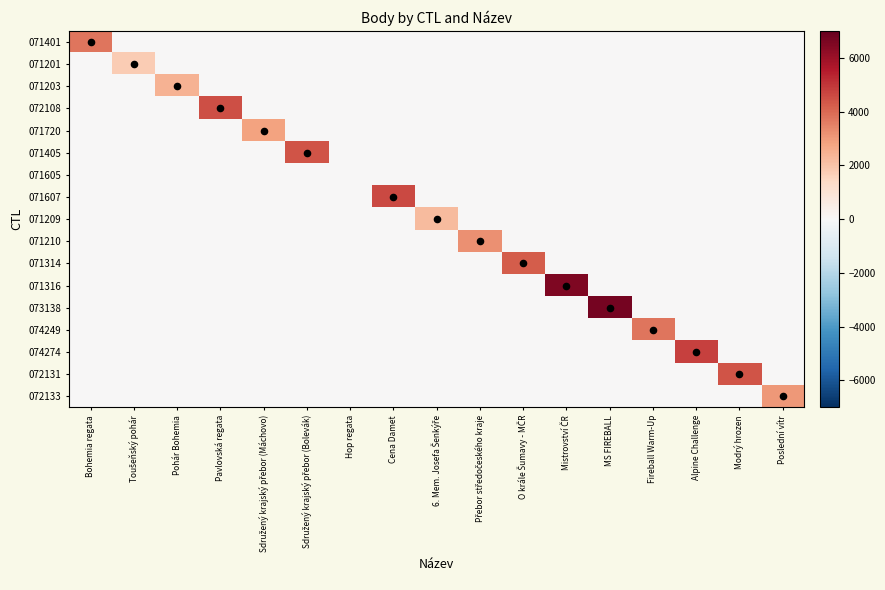

Reading left to right, transcribe all the data shown in this chart.

071401: Bohemia regata=3741	Toušeňský pohár=0	Pohár Bohemia=0	Pavlovská regata=0	Sdružený krajský přebor (Máchovo)=0	Sdružený krajský přebor (Bolevák)=0	Hop regata=0	Cena Damet=0	6. Mem. Josefa Šenkýře=0	Přebor středočeského kraje=0	O krále Šumavy - MČR=0	Mistrovství ČR=0	MS FIREBALL=0	Fireball Warm-Up=0	Alpine Challenge=0	Modrý hrozen=0	Poslední vítr=0
071201: Bohemia regata=0	Toušeňský pohár=1758	Pohár Bohemia=0	Pavlovská regata=0	Sdružený krajský přebor (Máchovo)=0	Sdružený krajský přebor (Bolevák)=0	Hop regata=0	Cena Damet=0	6. Mem. Josefa Šenkýře=0	Přebor středočeského kraje=0	O krále Šumavy - MČR=0	Mistrovství ČR=0	MS FIREBALL=0	Fireball Warm-Up=0	Alpine Challenge=0	Modrý hrozen=0	Poslední vítr=0
071203: Bohemia regata=0	Toušeňský pohár=0	Pohár Bohemia=2430	Pavlovská regata=0	Sdružený krajský přebor (Máchovo)=0	Sdružený krajský přebor (Bolevák)=0	Hop regata=0	Cena Damet=0	6. Mem. Josefa Šenkýře=0	Přebor středočeského kraje=0	O krále Šumavy - MČR=0	Mistrovství ČR=0	MS FIREBALL=0	Fireball Warm-Up=0	Alpine Challenge=0	Modrý hrozen=0	Poslední vítr=0
072108: Bohemia regata=0	Toušeňský pohár=0	Pohár Bohemia=0	Pavlovská regata=4489	Sdružený krajský přebor (Máchovo)=0	Sdružený krajský přebor (Bolevák)=0	Hop regata=0	Cena Damet=0	6. Mem. Josefa Šenkýře=0	Přebor středočeského kraje=0	O krále Šumavy - MČR=0	Mistrovství ČR=0	MS FIREBALL=0	Fireball Warm-Up=0	Alpine Challenge=0	Modrý hrozen=0	Poslední vítr=0
071720: Bohemia regata=0	Toušeňský pohár=0	Pohár Bohemia=0	Pavlovská regata=0	Sdružený krajský přebor (Máchovo)=2812	Sdružený krajský přebor (Bolevák)=0	Hop regata=0	Cena Damet=0	6. Mem. Josefa Šenkýře=0	Přebor středočeského kraje=0	O krále Šumavy - MČR=0	Mistrovství ČR=0	MS FIREBALL=0	Fireball Warm-Up=0	Alpine Challenge=0	Modrý hrozen=0	Poslední vítr=0
071405: Bohemia regata=0	Toušeňský pohár=0	Pohár Bohemia=0	Pavlovská regata=0	Sdružený krajský přebor (Máchovo)=0	Sdružený krajský přebor (Bolevák)=4404	Hop regata=0	Cena Damet=0	6. Mem. Josefa Šenkýře=0	Přebor středočeského kraje=0	O krále Šumavy - MČR=0	Mistrovství ČR=0	MS FIREBALL=0	Fireball Warm-Up=0	Alpine Challenge=0	Modrý hrozen=0	Poslední vítr=0
071605: Bohemia regata=0	Toušeňský pohár=0	Pohár Bohemia=0	Pavlovská regata=0	Sdružený krajský přebor (Máchovo)=0	Sdružený krajský přebor (Bolevák)=0	Hop regata=0	Cena Damet=0	6. Mem. Josefa Šenkýře=0	Přebor středočeského kraje=0	O krále Šumavy - MČR=0	Mistrovství ČR=0	MS FIREBALL=0	Fireball Warm-Up=0	Alpine Challenge=0	Modrý hrozen=0	Poslední vítr=0
071607: Bohemia regata=0	Toušeňský pohár=0	Pohár Bohemia=0	Pavlovská regata=0	Sdružený krajský přebor (Máchovo)=0	Sdružený krajský přebor (Bolevák)=0	Hop regata=0	Cena Damet=4647	6. Mem. Josefa Šenkýře=0	Přebor středočeského kraje=0	O krále Šumavy - MČR=0	Mistrovství ČR=0	MS FIREBALL=0	Fireball Warm-Up=0	Alpine Challenge=0	Modrý hrozen=0	Poslední vítr=0
071209: Bohemia regata=0	Toušeňský pohár=0	Pohár Bohemia=0	Pavlovská regata=0	Sdružený krajský přebor (Máchovo)=0	Sdružený krajský přebor (Bolevák)=0	Hop regata=0	Cena Damet=0	6. Mem. Josefa Šenkýře=2213	Přebor středočeského kraje=0	O krále Šumavy - MČR=0	Mistrovství ČR=0	MS FIREBALL=0	Fireball Warm-Up=0	Alpine Challenge=0	Modrý hrozen=0	Poslední vítr=0
071210: Bohemia regata=0	Toušeňský pohár=0	Pohár Bohemia=0	Pavlovská regata=0	Sdružený krajský přebor (Máchovo)=0	Sdružený krajský přebor (Bolevák)=0	Hop regata=0	Cena Damet=0	6. Mem. Josefa Šenkýře=0	Přebor středočeského kraje=3200	O krále Šumavy - MČR=0	Mistrovství ČR=0	MS FIREBALL=0	Fireball Warm-Up=0	Alpine Challenge=0	Modrý hrozen=0	Poslední vítr=0
071314: Bohemia regata=0	Toušeňský pohár=0	Pohár Bohemia=0	Pavlovská regata=0	Sdružený krajský přebor (Máchovo)=0	Sdružený krajský přebor (Bolevák)=0	Hop regata=0	Cena Damet=0	6. Mem. Josefa Šenkýře=0	Přebor středočeského kraje=0	O krále Šumavy - MČR=4221	Mistrovství ČR=0	MS FIREBALL=0	Fireball Warm-Up=0	Alpine Challenge=0	Modrý hrozen=0	Poslední vítr=0
071316: Bohemia regata=0	Toušeňský pohár=0	Pohár Bohemia=0	Pavlovská regata=0	Sdružený krajský přebor (Máchovo)=0	Sdružený krajský přebor (Bolevák)=0	Hop regata=0	Cena Damet=0	6. Mem. Josefa Šenkýře=0	Přebor středočeského kraje=0	O krále Šumavy - MČR=0	Mistrovství ČR=6518	MS FIREBALL=0	Fireball Warm-Up=0	Alpine Challenge=0	Modrý hrozen=0	Poslední vítr=0
073138: Bohemia regata=0	Toušeňský pohár=0	Pohár Bohemia=0	Pavlovská regata=0	Sdružený krajský přebor (Máchovo)=0	Sdružený krajský přebor (Bolevák)=0	Hop regata=0	Cena Damet=0	6. Mem. Josefa Šenkýře=0	Přebor středočeského kraje=0	O krále Šumavy - MČR=0	Mistrovství ČR=0	MS FIREBALL=6723	Fireball Warm-Up=0	Alpine Challenge=0	Modrý hrozen=0	Poslední vítr=0
074249: Bohemia regata=0	Toušeňský pohár=0	Pohár Bohemia=0	Pavlovská regata=0	Sdružený krajský přebor (Máchovo)=0	Sdružený krajský přebor (Bolevák)=0	Hop regata=0	Cena Damet=0	6. Mem. Josefa Šenkýře=0	Přebor středočeského kraje=0	O krále Šumavy - MČR=0	Mistrovství ČR=0	MS FIREBALL=0	Fireball Warm-Up=3730	Alpine Challenge=0	Modrý hrozen=0	Poslední vítr=0
074274: Bohemia regata=0	Toušeňský pohár=0	Pohár Bohemia=0	Pavlovská regata=0	Sdružený krajský přebor (Máchovo)=0	Sdružený krajský přebor (Bolevák)=0	Hop regata=0	Cena Damet=0	6. Mem. Josefa Šenkýře=0	Přebor středočeského kraje=0	O krále Šumavy - MČR=0	Mistrovství ČR=0	MS FIREBALL=0	Fireball Warm-Up=0	Alpine Challenge=4765	Modrý hrozen=0	Poslední vítr=0
072131: Bohemia regata=0	Toušeňský pohár=0	Pohár Bohemia=0	Pavlovská regata=0	Sdružený krajský přebor (Máchovo)=0	Sdružený krajský přebor (Bolevák)=0	Hop regata=0	Cena Damet=0	6. Mem. Josefa Šenkýře=0	Přebor středočeského kraje=0	O krále Šumavy - MČR=0	Mistrovství ČR=0	MS FIREBALL=0	Fireball Warm-Up=0	Alpine Challenge=0	Modrý hrozen=4404	Poslední vítr=0
072133: Bohemia regata=0	Toušeňský pohár=0	Pohár Bohemia=0	Pavlovská regata=0	Sdružený krajský přebor (Máchovo)=0	Sdružený krajský přebor (Bolevák)=0	Hop regata=0	Cena Damet=0	6. Mem. Josefa Šenkýře=0	Přebor středočeského kraje=0	O krále Šumavy - MČR=0	Mistrovství ČR=0	MS FIREBALL=0	Fireball Warm-Up=0	Alpine Challenge=0	Modrý hrozen=0	Poslední vítr=3012